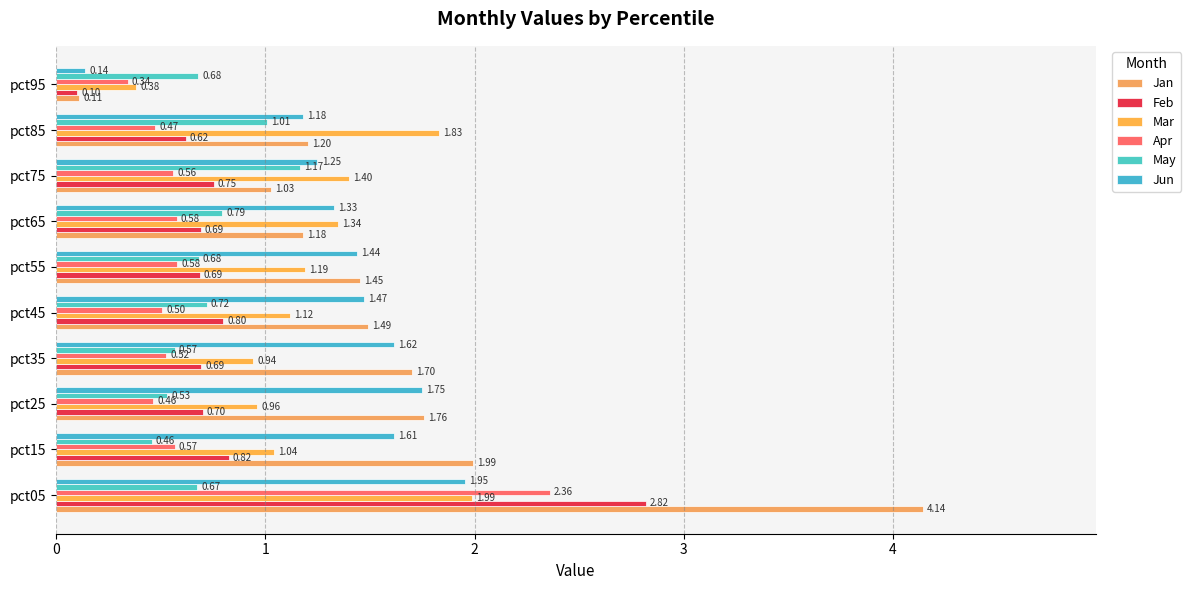

List the series in order of their peak value, highest first.

Jan, Feb, Apr, Mar, Jun, May